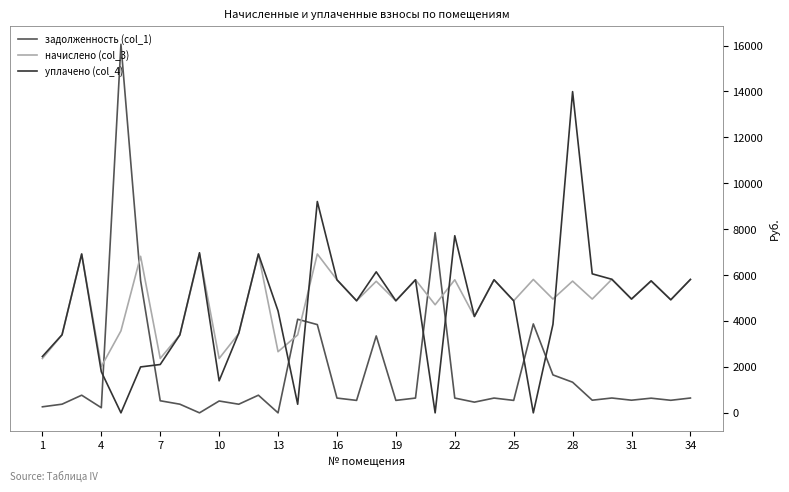

Which series has the largest range (max minus min)?

задолженность (col_1)